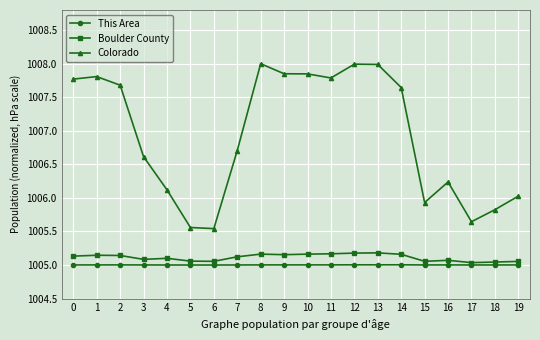

The value of Colorado at 3 is 1006.6. True or false?

True